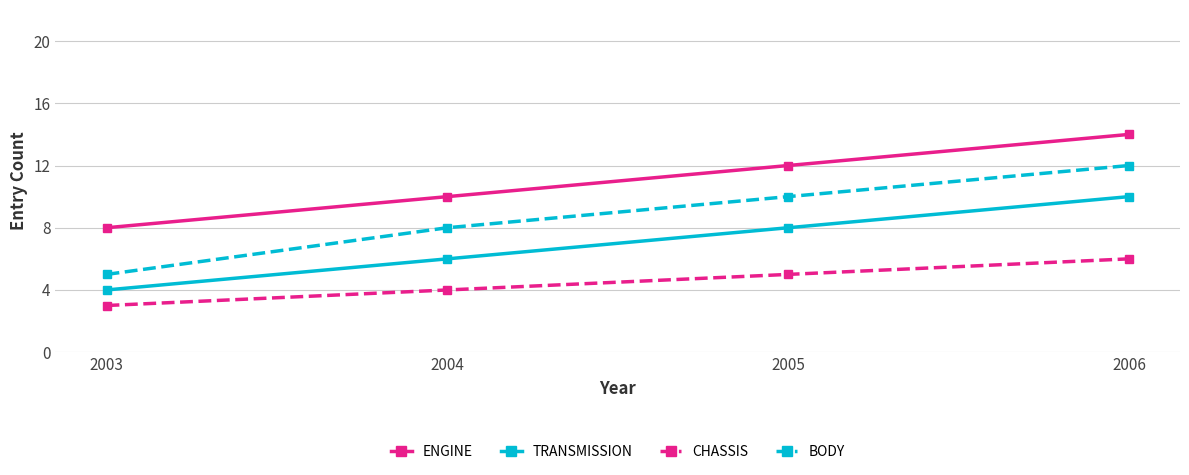

Rank the series by their maximum value, from lowest to highest.

CHASSIS, TRANSMISSION, BODY, ENGINE